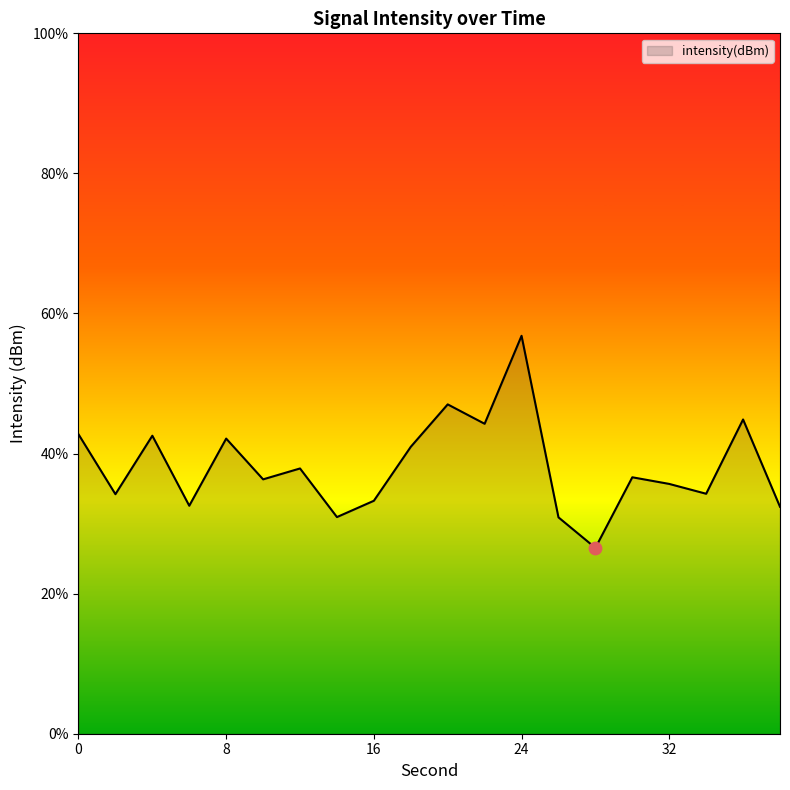

What is the maximum value shown in the chart?

56.8